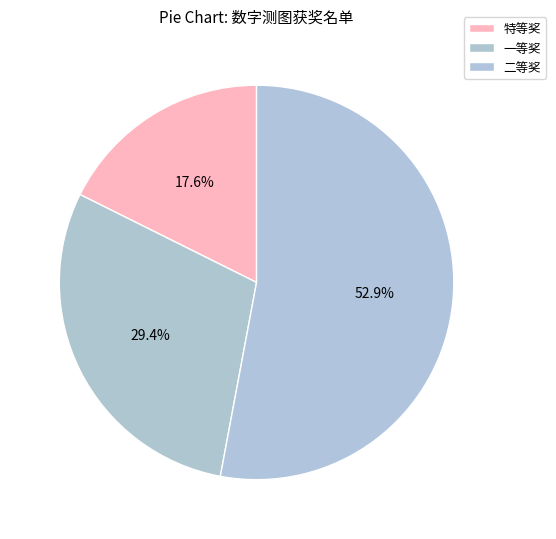

To the nearest percent, what is the difference between the 一等奖 and 特等奖 slice percentages?

12%